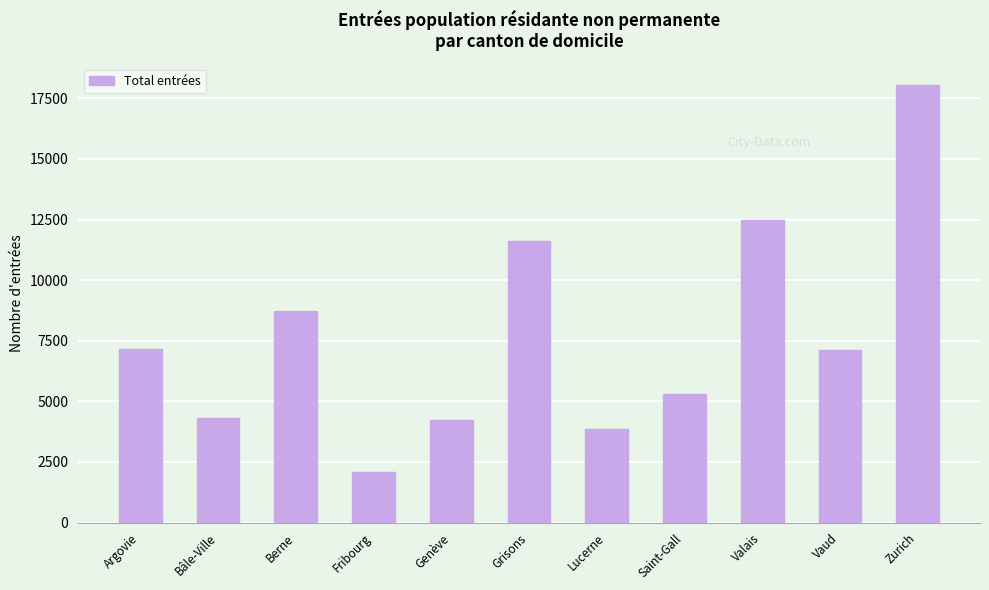

Which has a higher value, Fribourg or Genève?

Genève